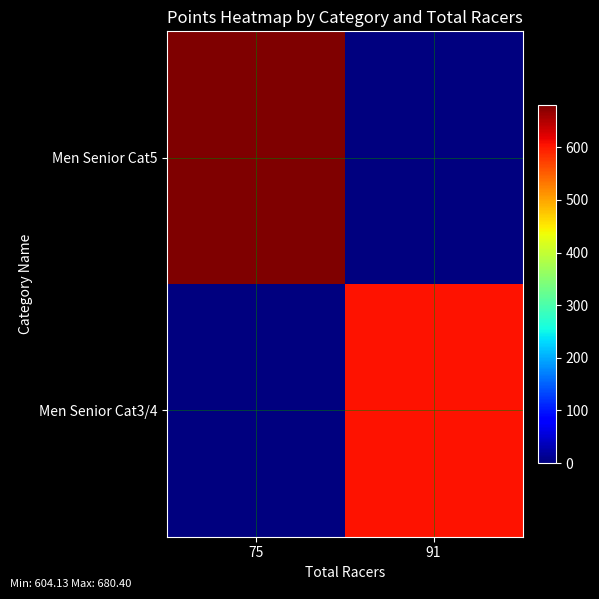

Rank the series by their average value, from highest to lowest.

Men Senior Cat5, Men Senior Cat3/4